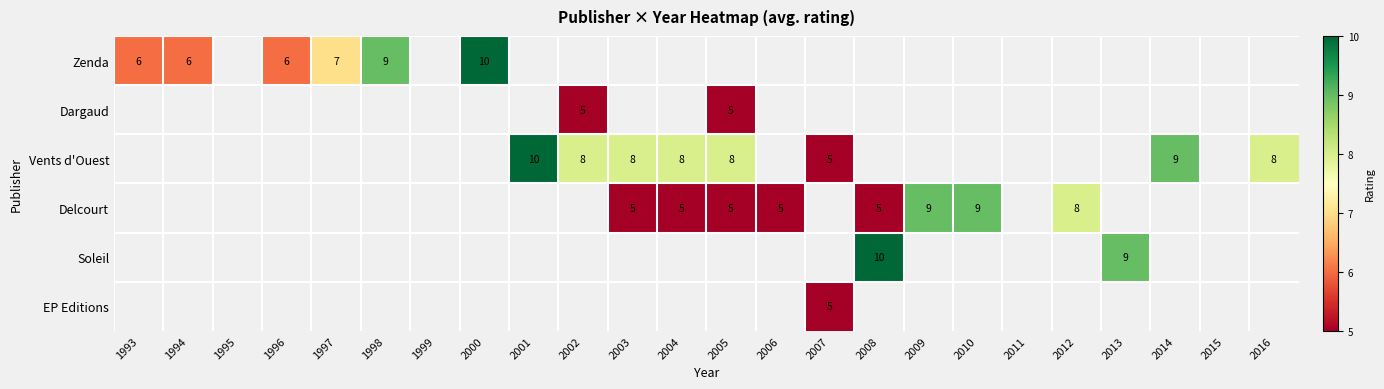

Between 1996 and 2004, which is larger?

2004